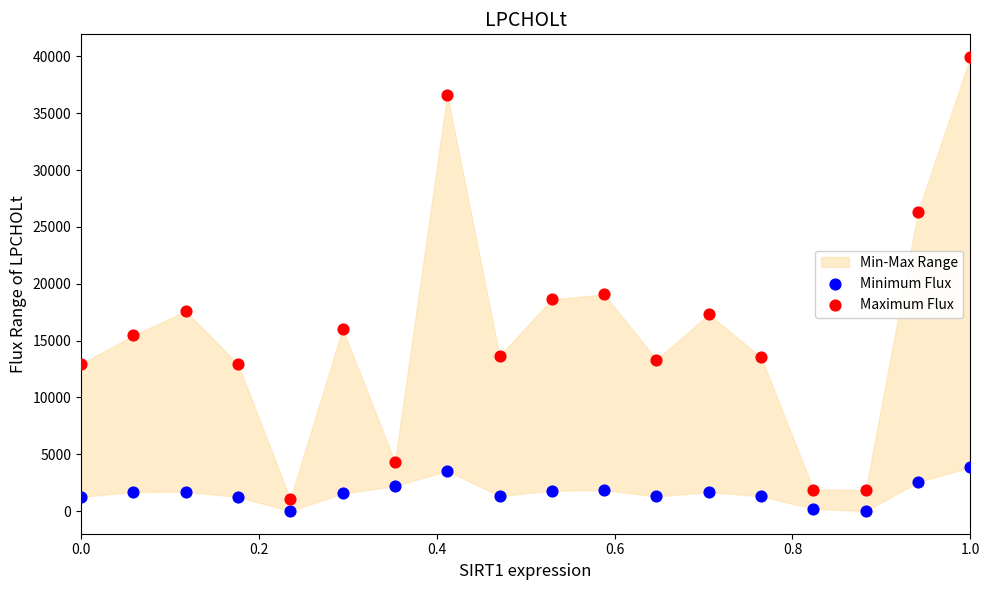

Which series contains the lowest Y value?

Minimum Flux